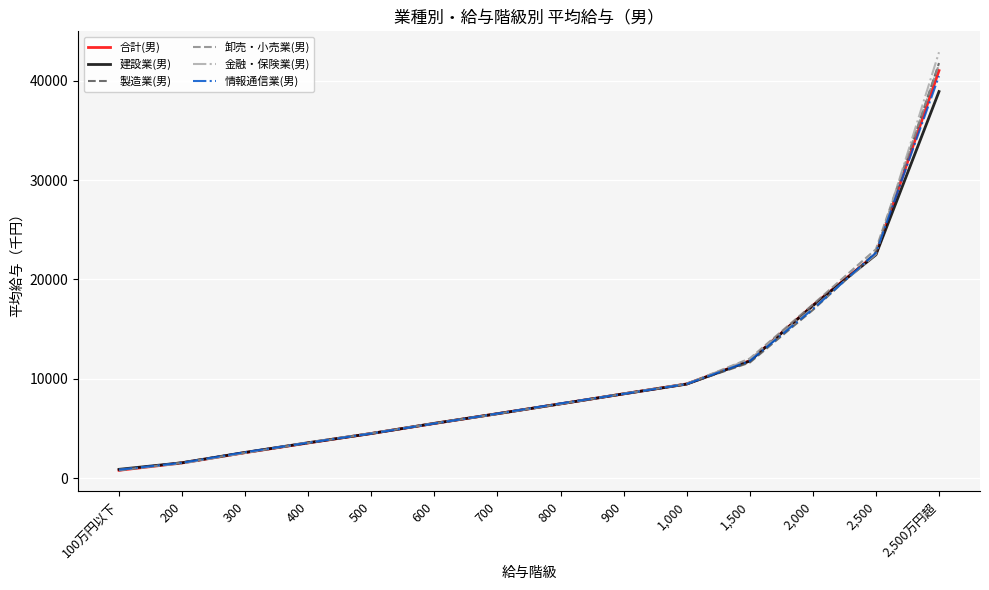

Which label corresponds to the largest value in the chart?

2,500万円超